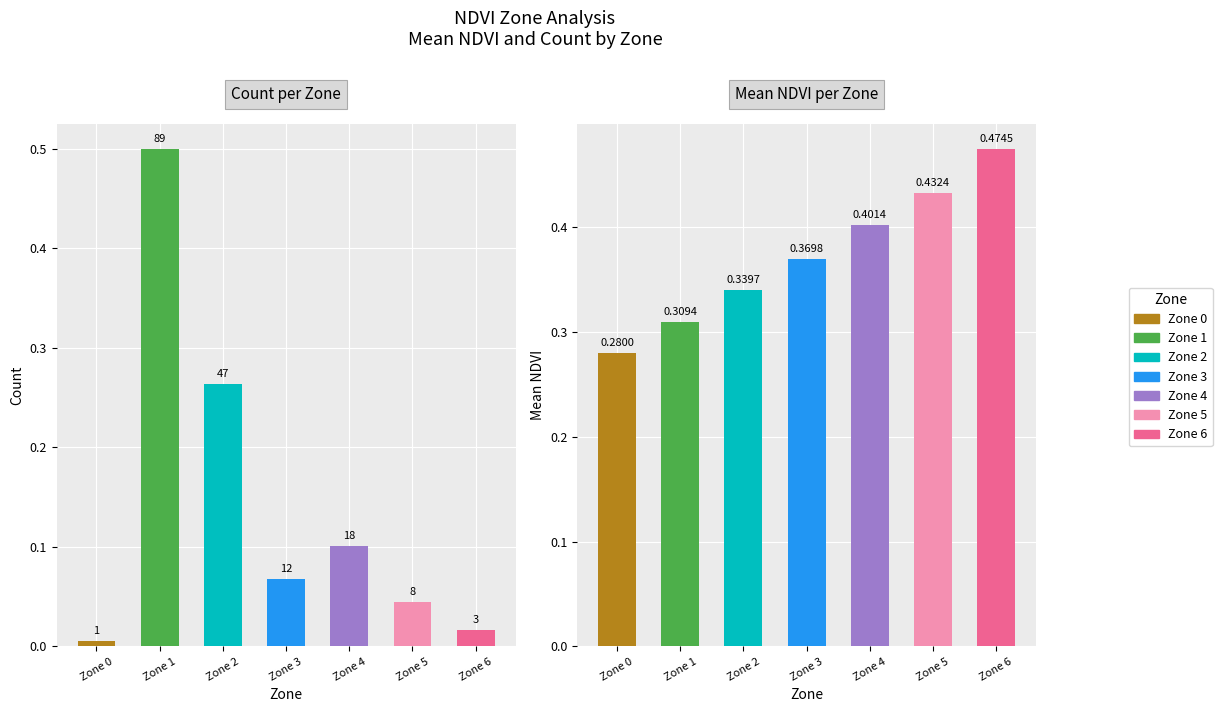

Which series has the widest spread of values?

Count